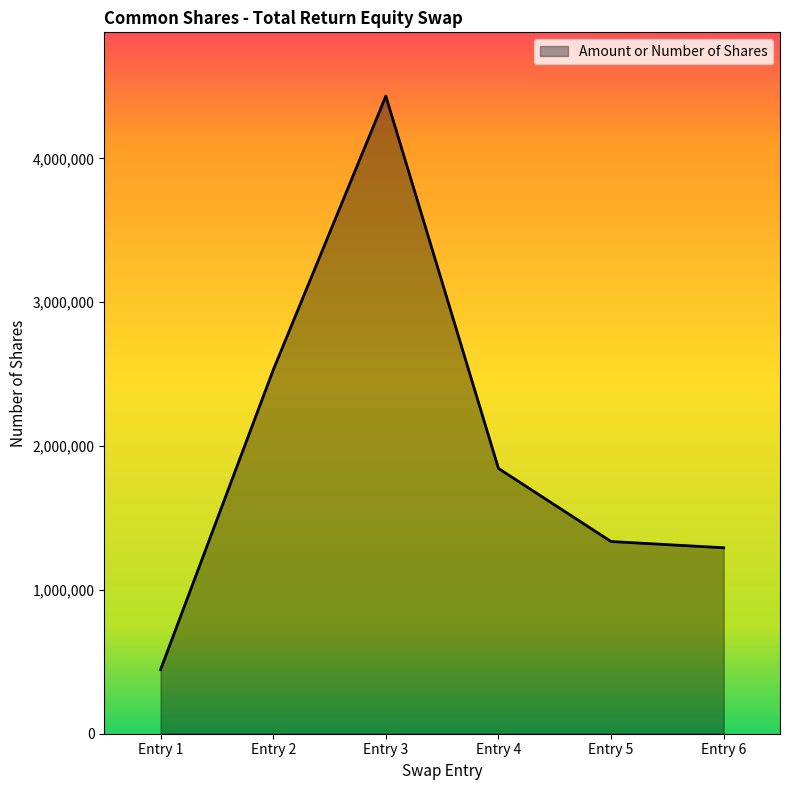

The value at Entry 6 is 1292700. True or false?

True